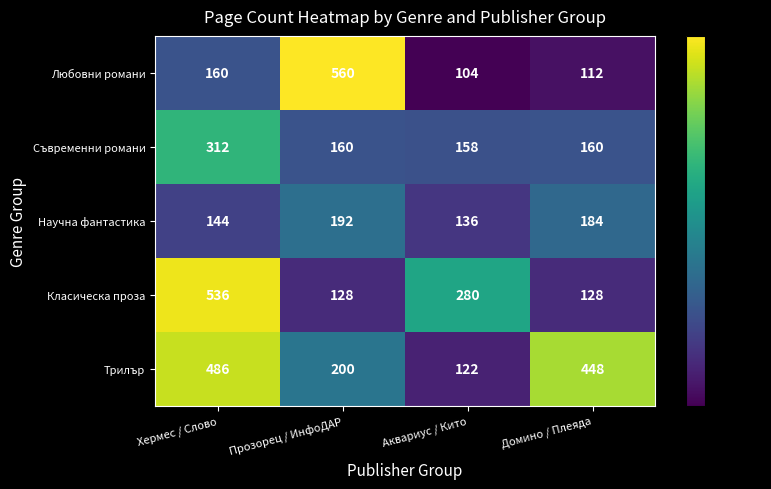

Reading left to right, list all the values displayed in this chart.

Любовни романи: 160	560	104	112
Съвременни романи: 312	160	158	160
Научна фантастика: 144	192	136	184
Класическа проза: 536	128	280	128
Трилър: 486	200	122	448